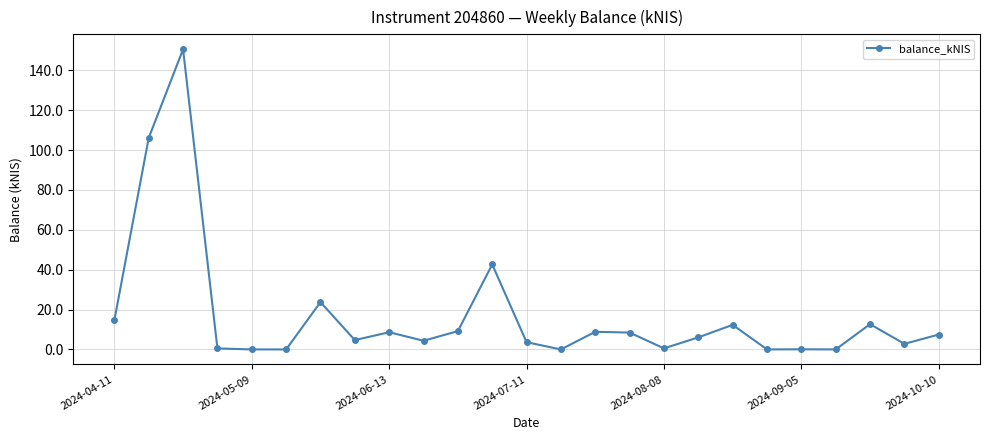

What is the difference between the maximum and minimum values?

150.5